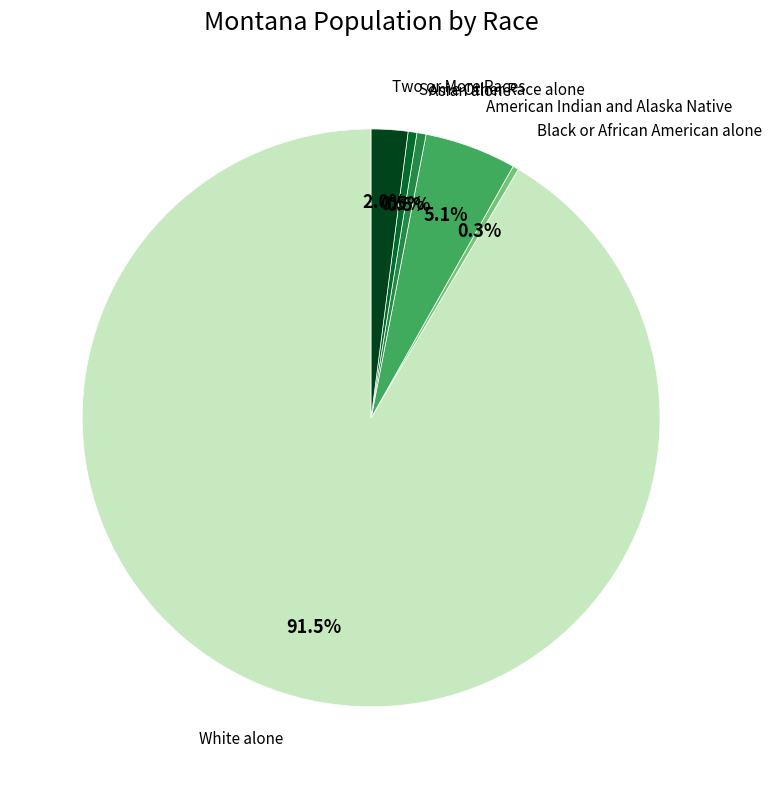

Is there any slice that represents more than half of the pie?

Yes